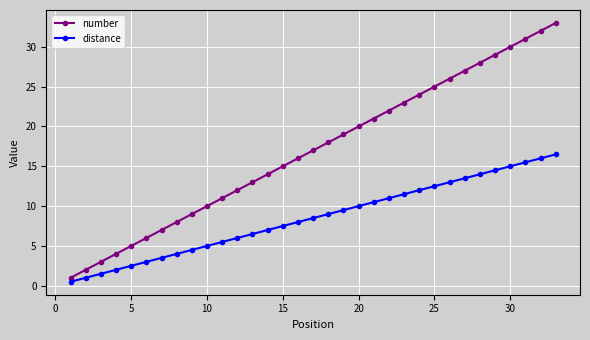

Which series has the largest range (max minus min)?

number